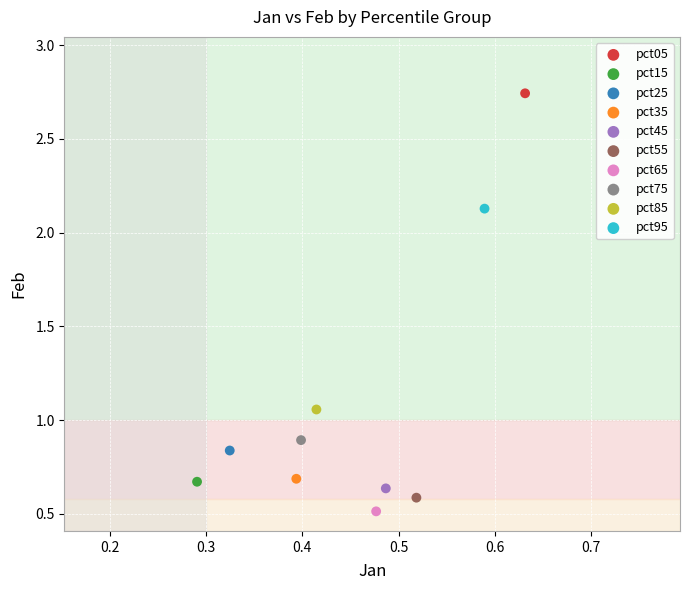

What are all the series names shown in the legend?

pct05, pct15, pct25, pct35, pct45, pct55, pct65, pct75, pct85, pct95